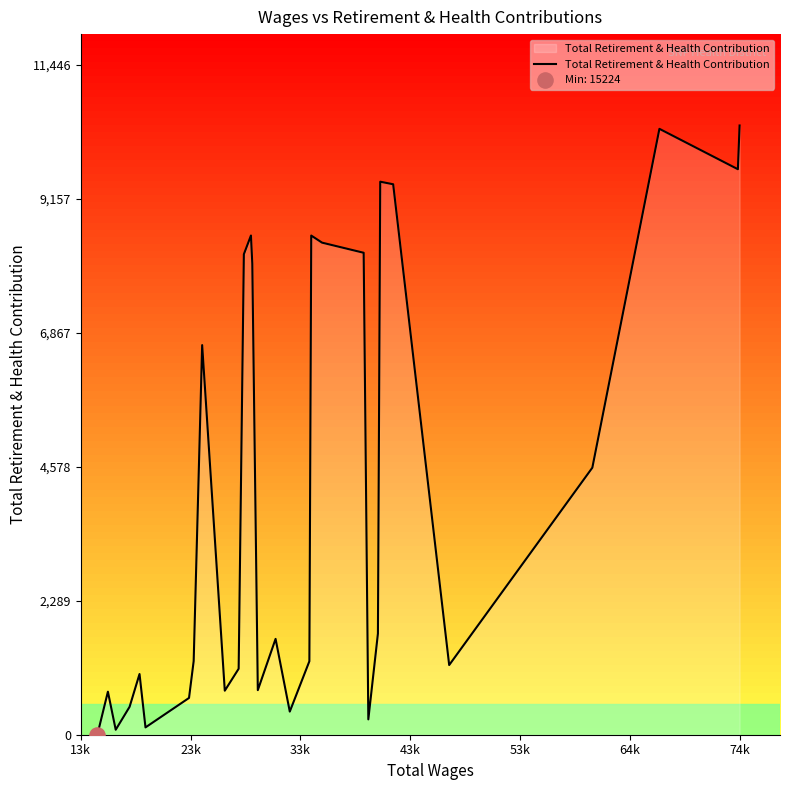

What is the greatest value displayed?

10406